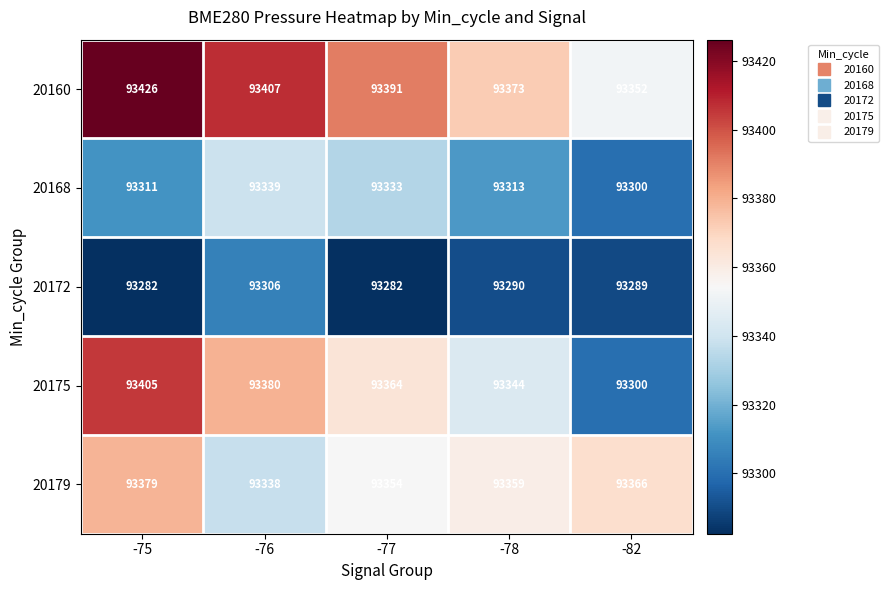

At which category is the sum across all series the highest?

-75